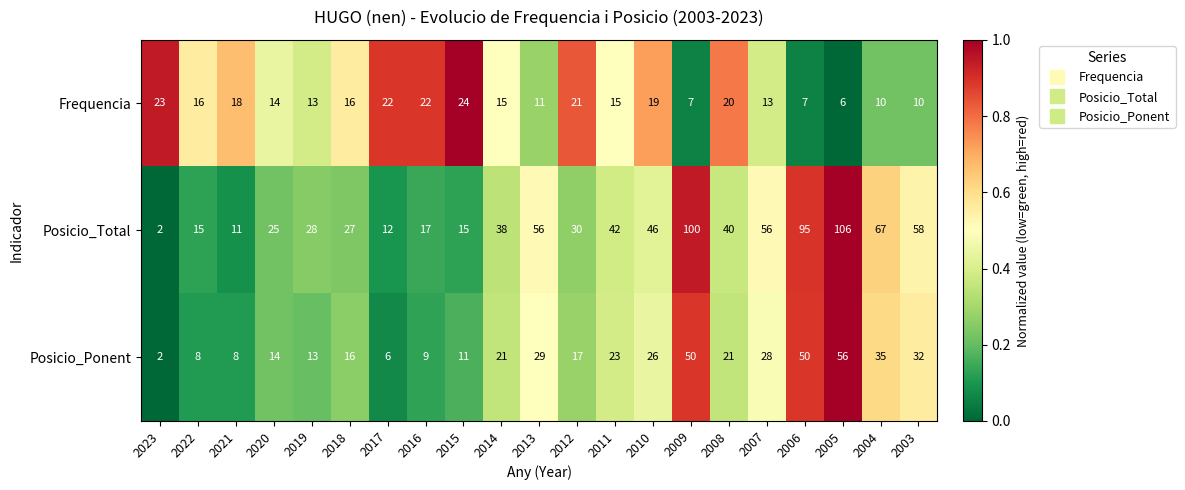

How many categories are shown in the chart?

21